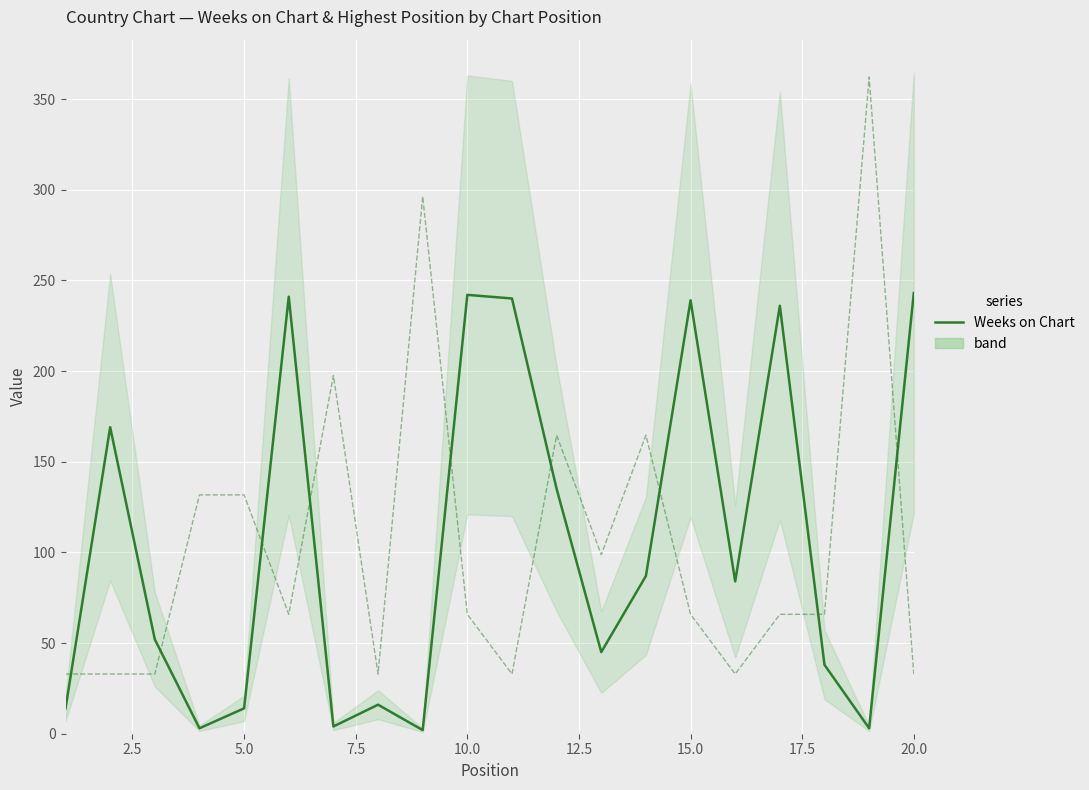

How many values in the Posición más alta (scaled) series are below 65?

7